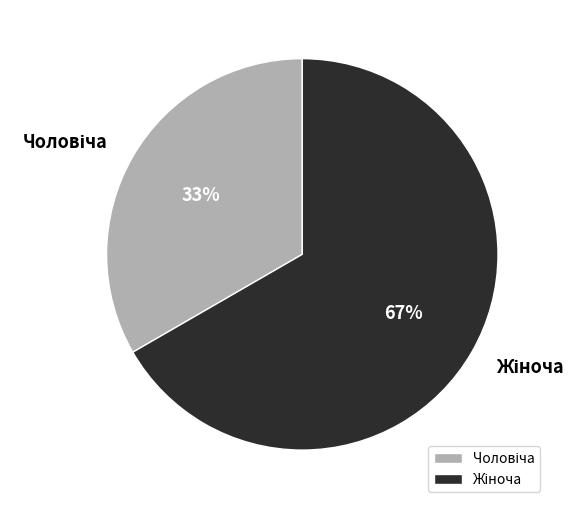

How many segments does this pie chart have?

2